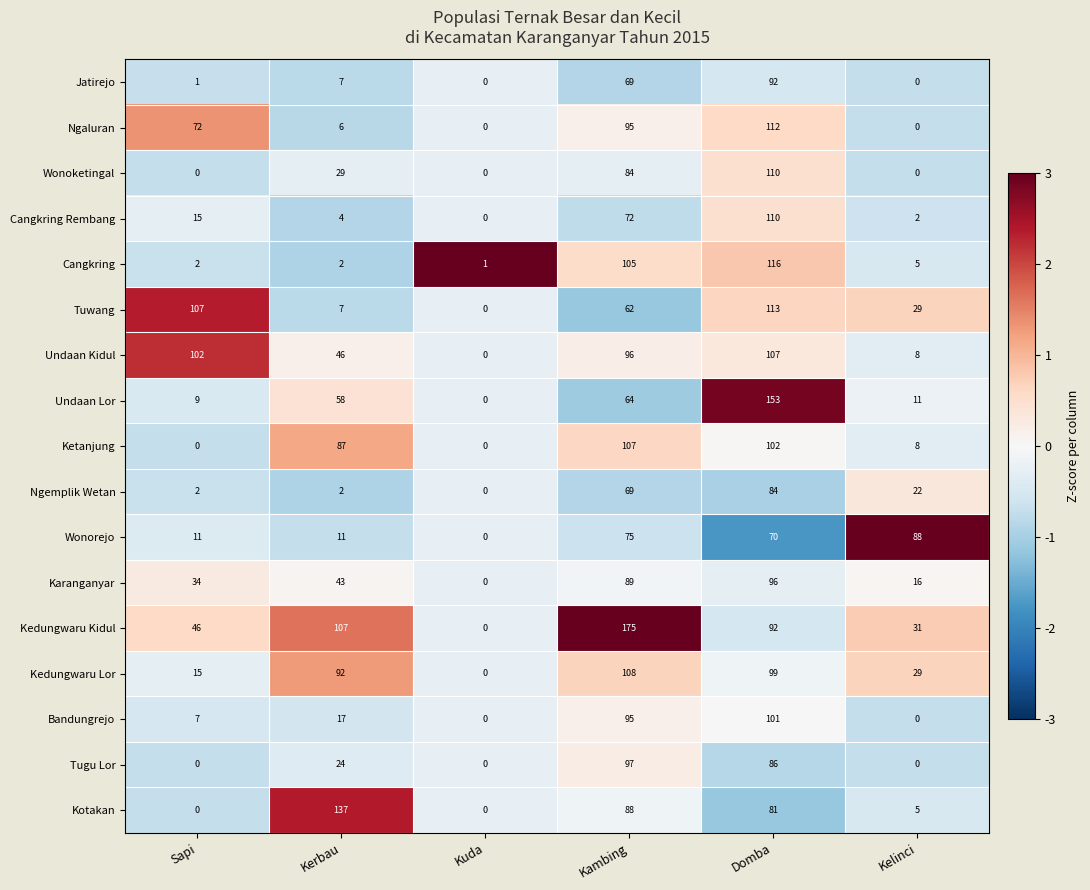

What is the approximate value of Undaan Kidul at Sapi, to the nearest 10?

100